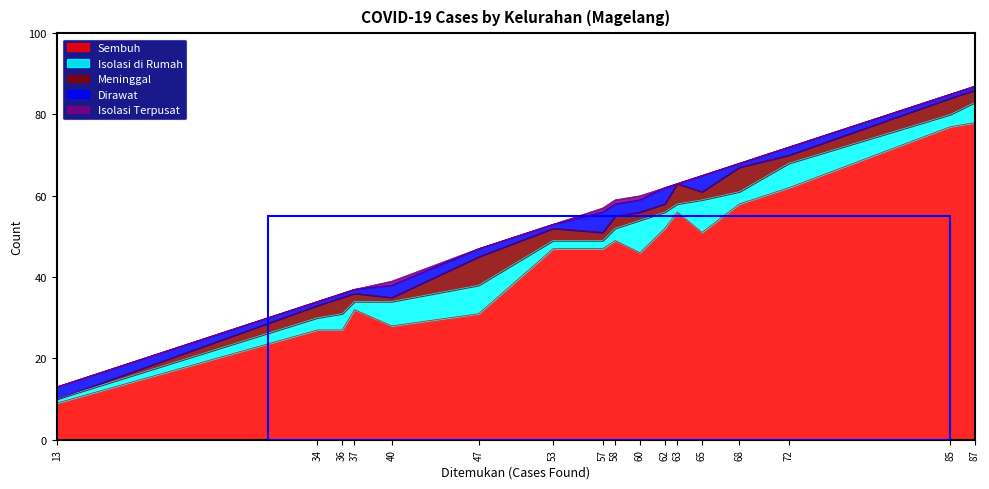

At how many categories does at least one series exceed 75?

2